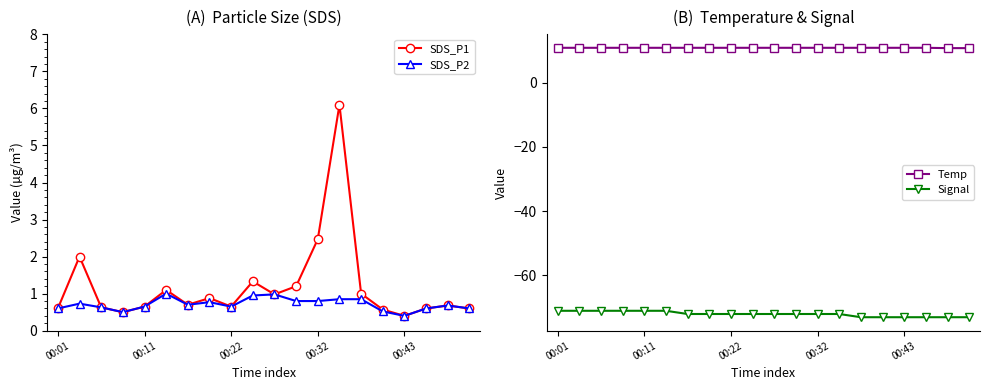

Reading left to right, extract all data points from this chart.

SDS_P1: 0.6	2.0	0.6	0.5	0.7	1.1	0.7	0.9	0.7	1.3	1.0	1.2	2.5	6.1	1.0	0.6	0.4	0.6	0.7	0.6
SDS_P2: 0.6	0.7	0.6	0.5	0.7	1.0	0.7	0.8	0.7	0.9	1.0	0.8	0.8	0.8	0.8	0.5	0.4	0.6	0.7	0.6
Temp: 10.8	10.8	10.8	10.8	10.8	10.8	10.8	10.8	10.8	10.8	10.8	10.8	10.8	10.8	10.8	10.8	10.8	10.8	10.7	10.7
Signal: -71.0	-71.0	-71.0	-71.0	-71.0	-71.0	-72.0	-72.0	-72.0	-72.0	-72.0	-72.0	-72.0	-72.0	-73.0	-73.0	-73.0	-73.0	-73.0	-73.0